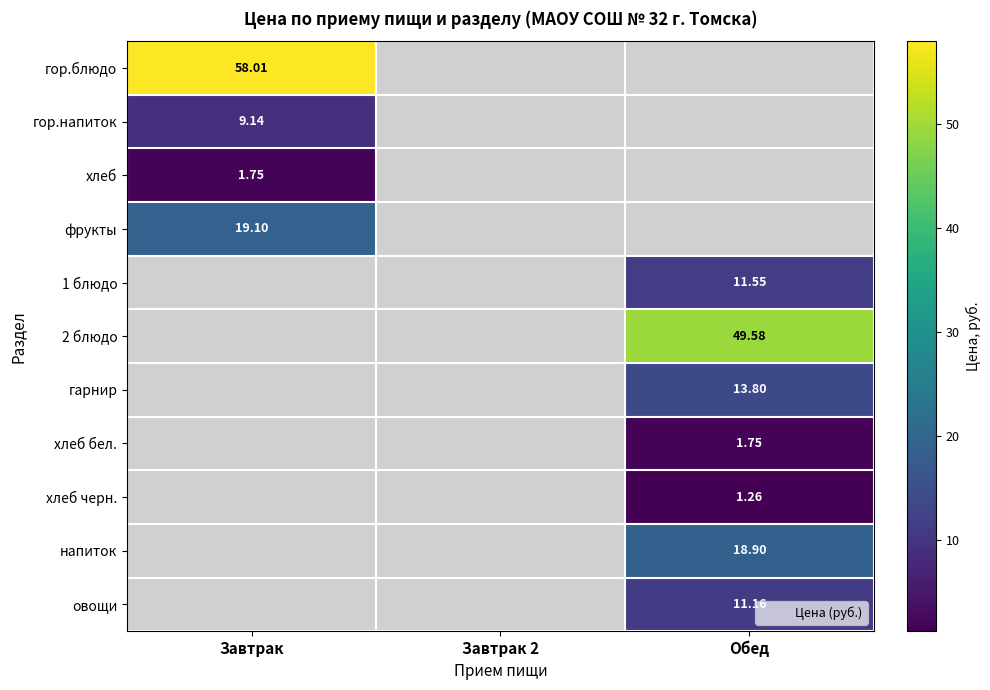

At how many categories does at least one series exceed 46?

2